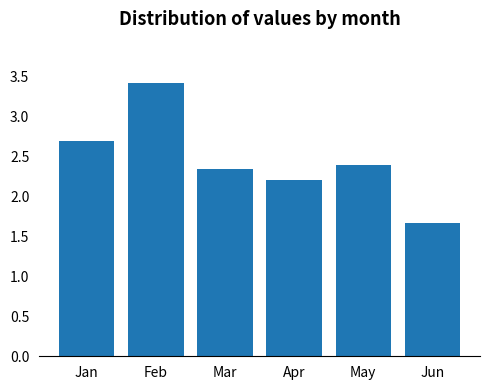

Approximately how many times larger is the value at Feb compared to Jan?

1.3